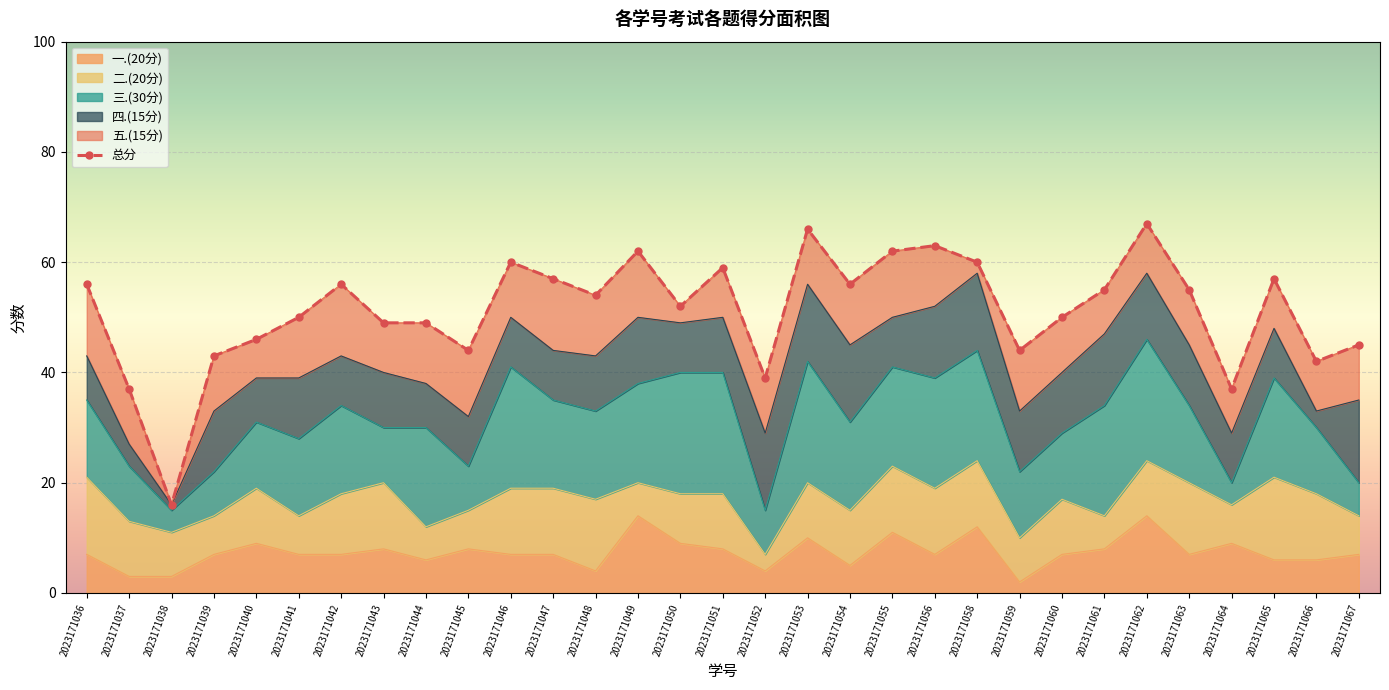

Reading left to right, what are all the values shown in this chart?

2023171036=56	2023171037=37	2023171038=16	2023171039=43	2023171040=46	2023171041=50	2023171042=56	2023171043=49	2023171044=49	2023171045=44	2023171046=60	2023171047=57	2023171048=54	2023171049=62	2023171050=52	2023171051=59	2023171052=39	2023171053=66	2023171054=56	2023171055=62	2023171056=63	2023171058=60	2023171059=44	2023171060=50	2023171061=55	2023171062=67	2023171063=55	2023171064=37	2023171065=57	2023171066=42	2023171067=45